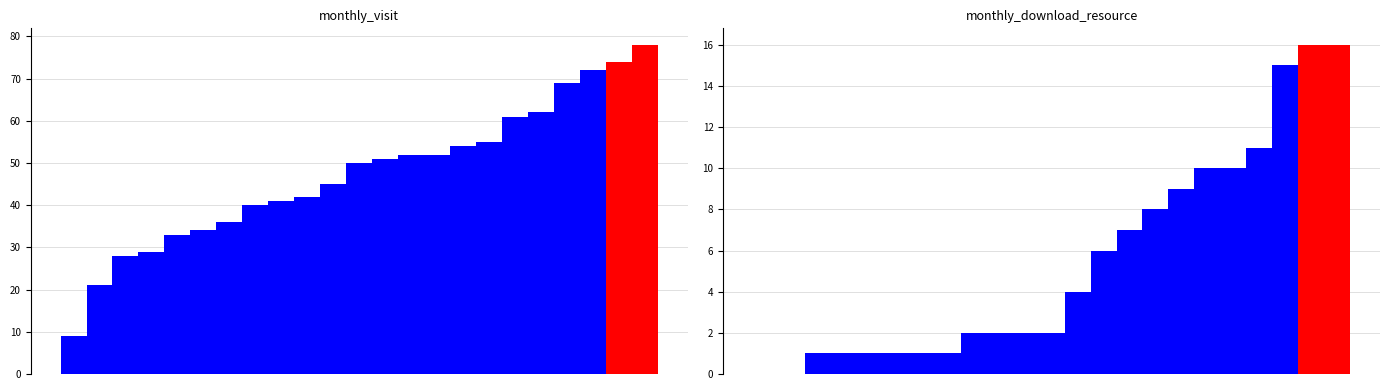

Does the chart contain any negative values?

No